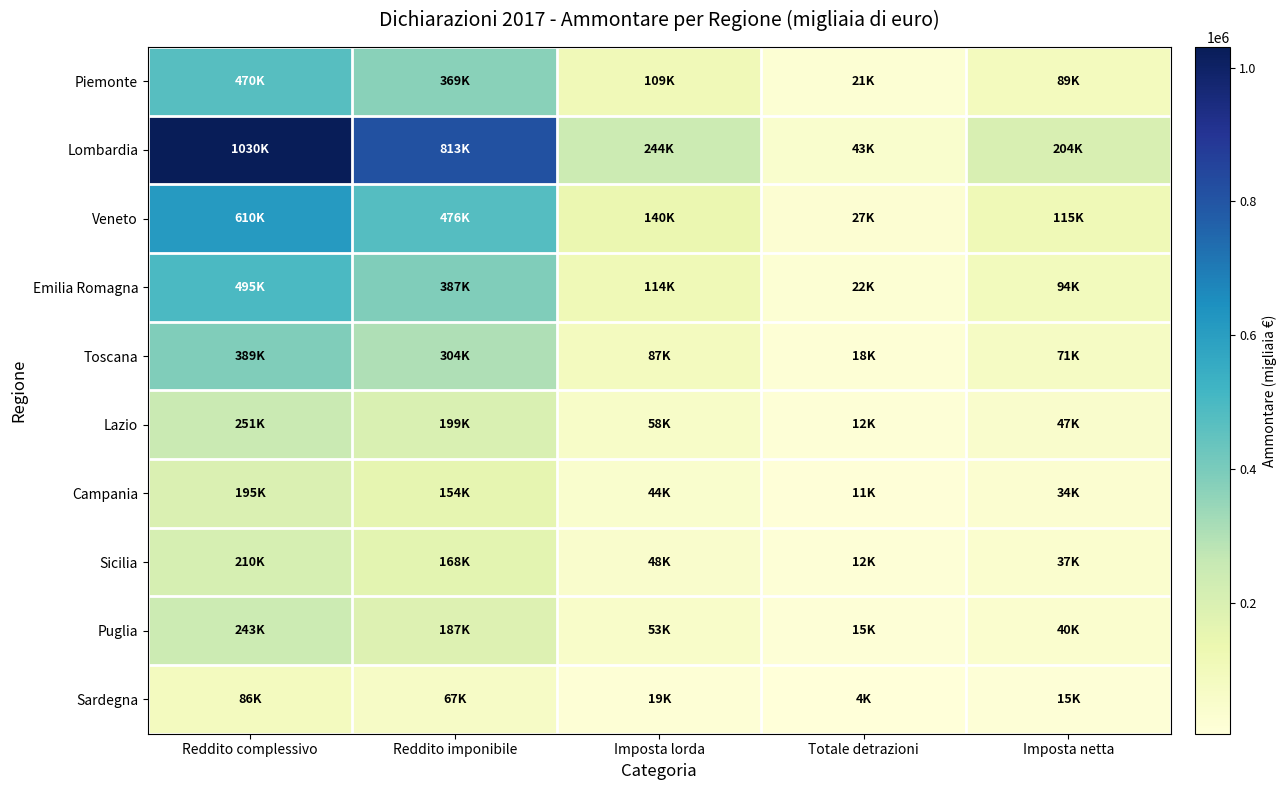

Which label corresponds to the smallest value in the chart?

Totale detrazioni